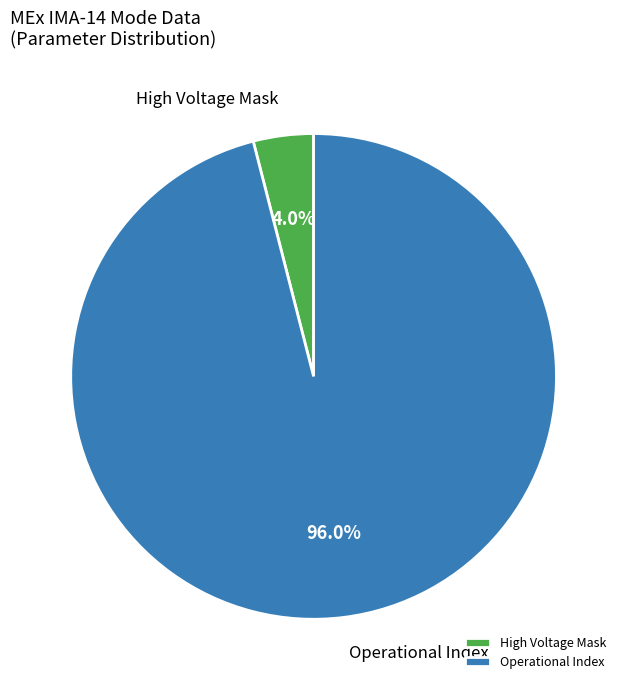

Does any single category account for the majority?

Yes